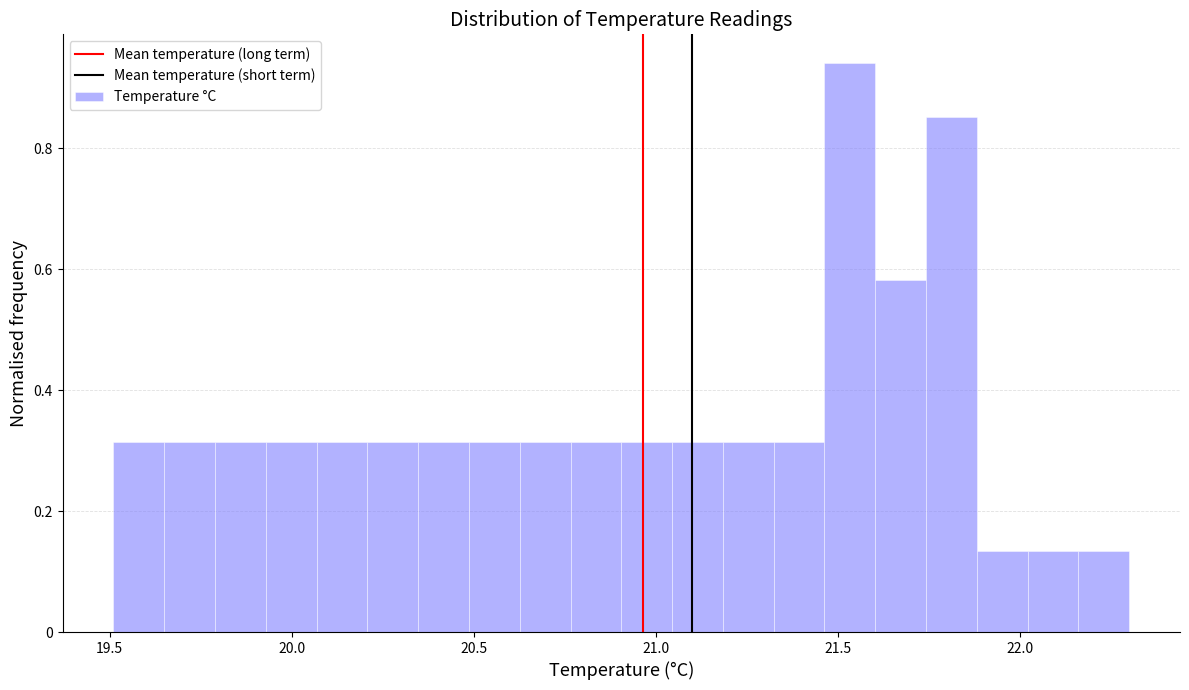

Read against the x-axis, roughly where is the centre of the tallest bar?

21.55